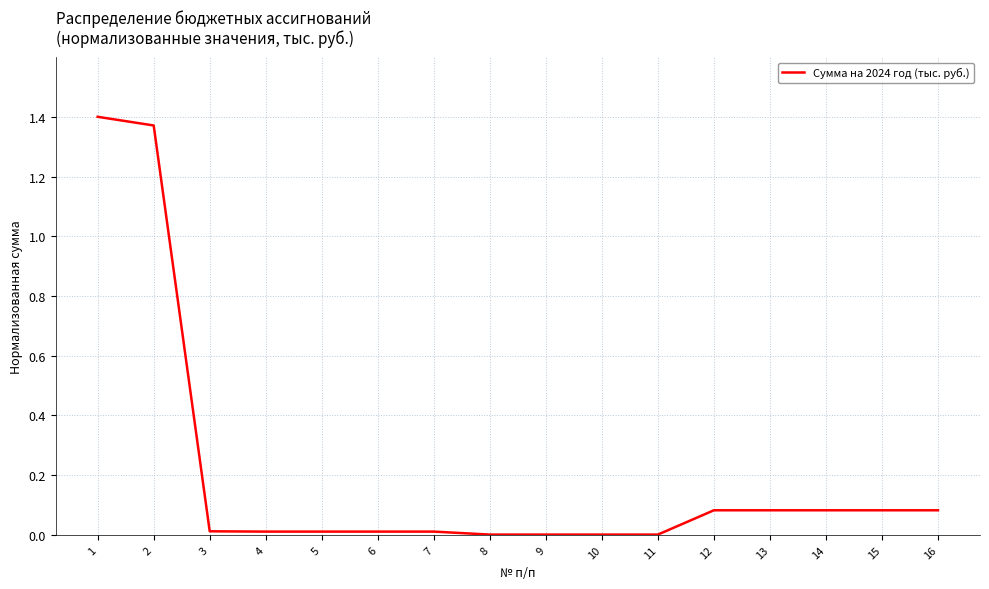

True or false: the data shows 0.0 at 3.

True